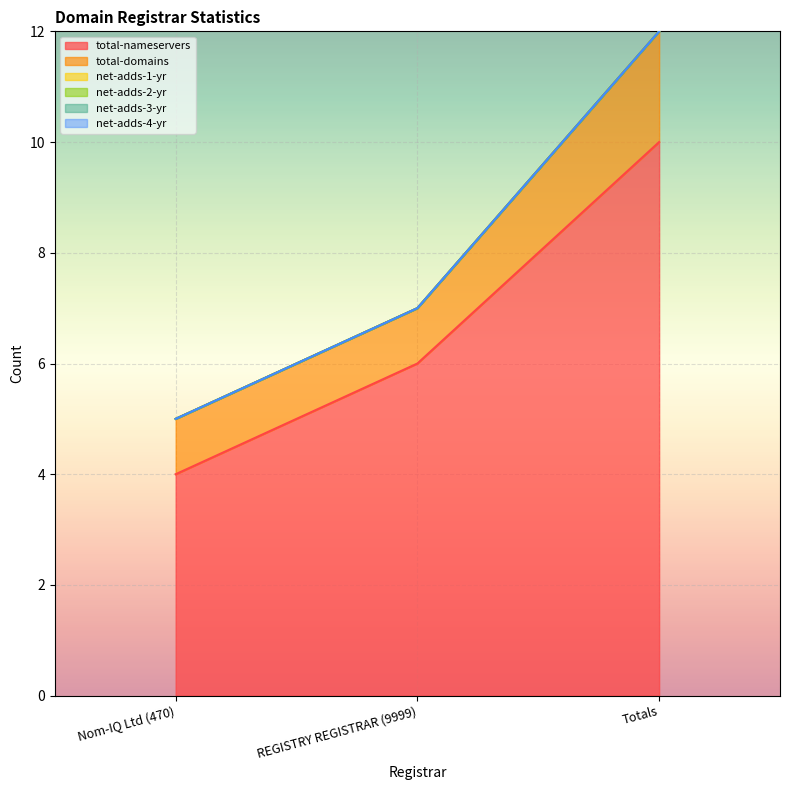

How many data points does each series have?

3